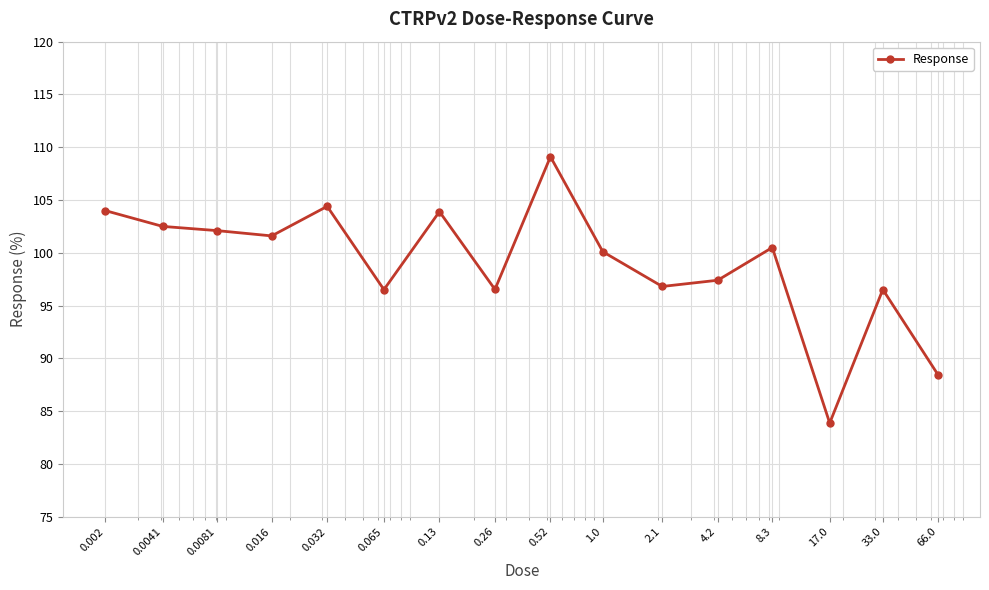

What is the greatest value displayed?

109.1